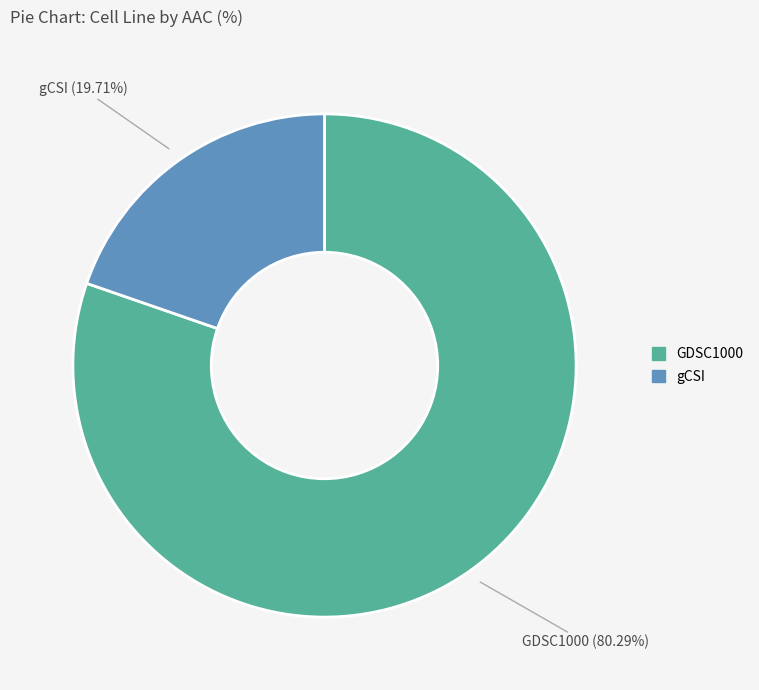

To the nearest percent, what is the difference between the gCSI and GDSC1000 slice percentages?

61%